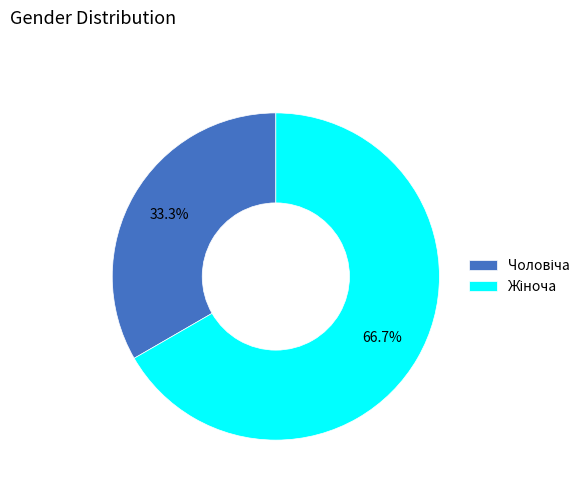

Is there a majority slice in this chart?

Yes